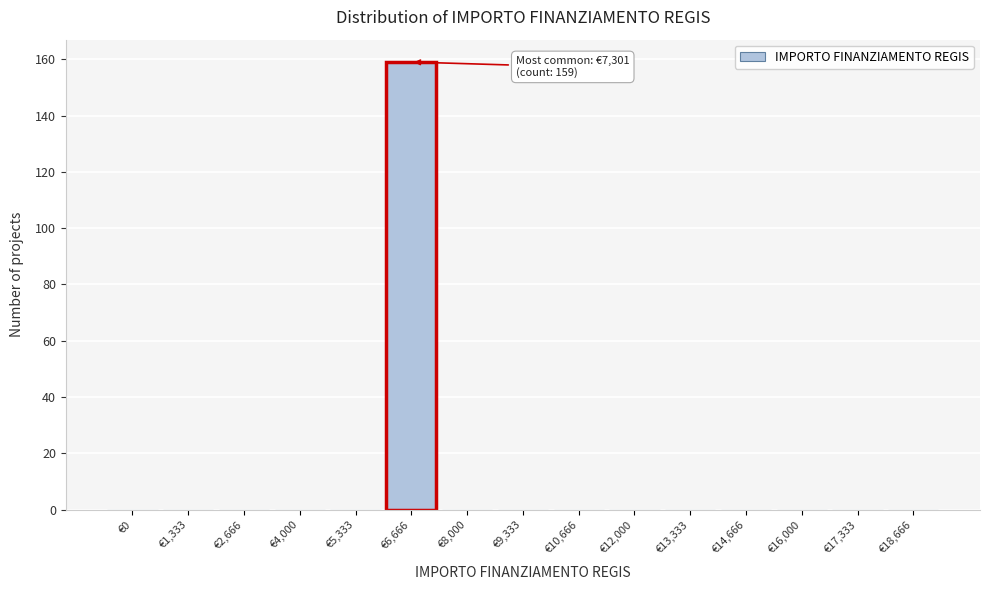

Reading left to right, extract all data points from this chart.

€0=0	€1,333=0	€2,666=0	€4,000=0	€5,333=0	€6,666=159	€8,000=0	€9,333=0	€10,666=0	€12,000=0	€13,333=0	€14,666=0	€16,000=0	€17,333=0	€18,666=0